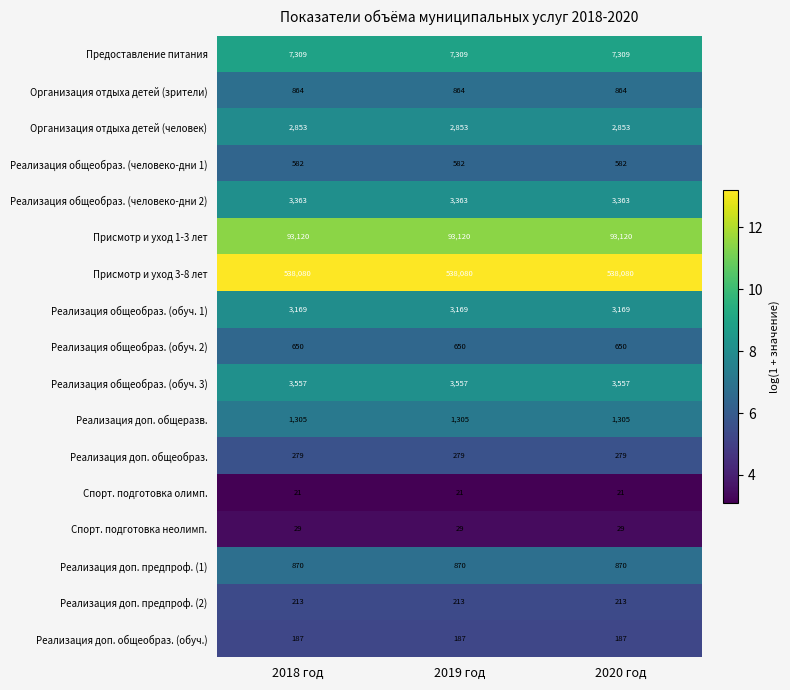

What is the minimum value shown in the chart?

21